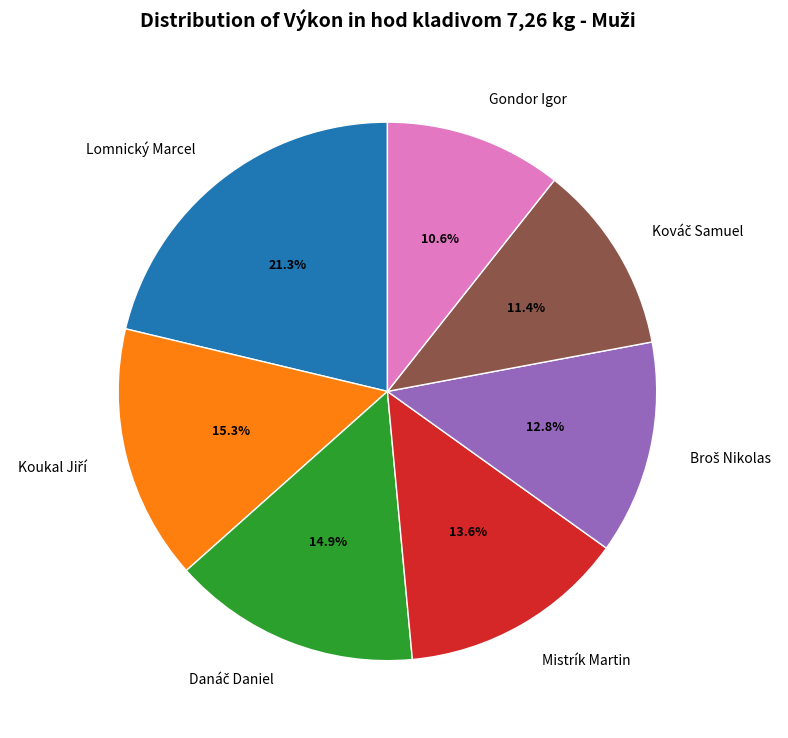

Approximately how many times larger is the value at Gondor Igor compared to Mistrík Martin?

0.8